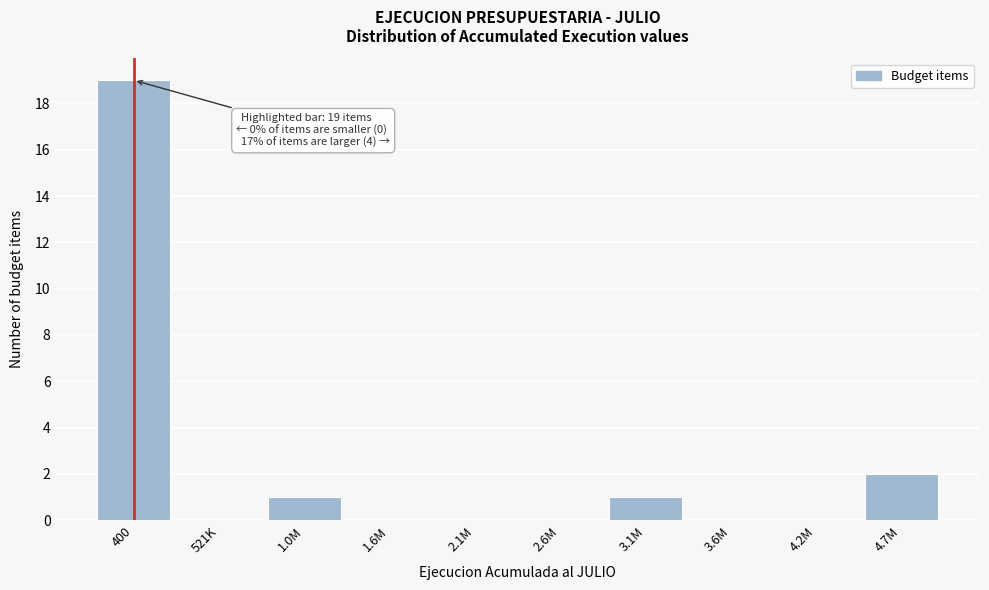

Reading left to right, list all the values displayed in this chart.

400=19	521K=0	1.0M=1	1.6M=0	2.1M=0	2.6M=0	3.1M=1	3.6M=0	4.2M=0	4.7M=2